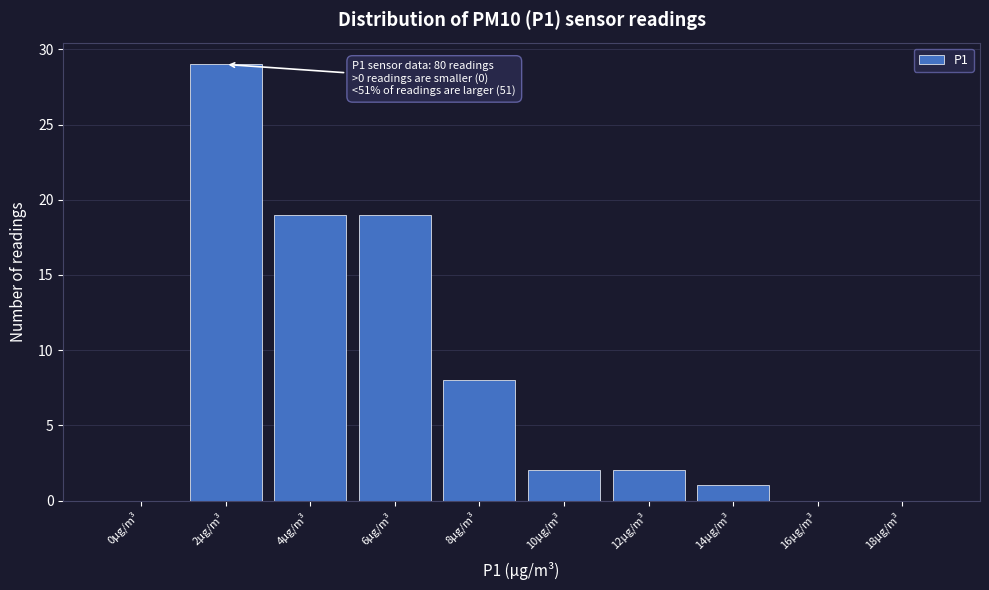

Reading right to left, transcribe all the data shown in this chart.

18µg/m³=0	16µg/m³=0	14µg/m³=1	12µg/m³=2	10µg/m³=2	8µg/m³=8	6µg/m³=19	4µg/m³=19	2µg/m³=29	0µg/m³=0